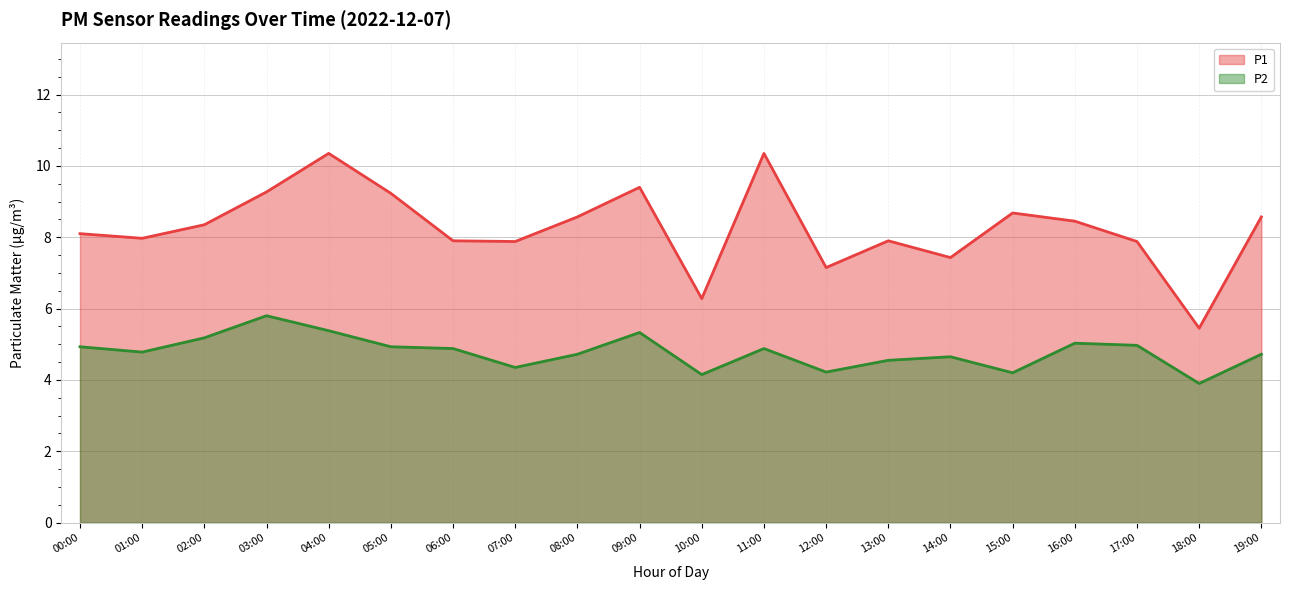

List the series in order of their peak value, highest first.

P1, P2